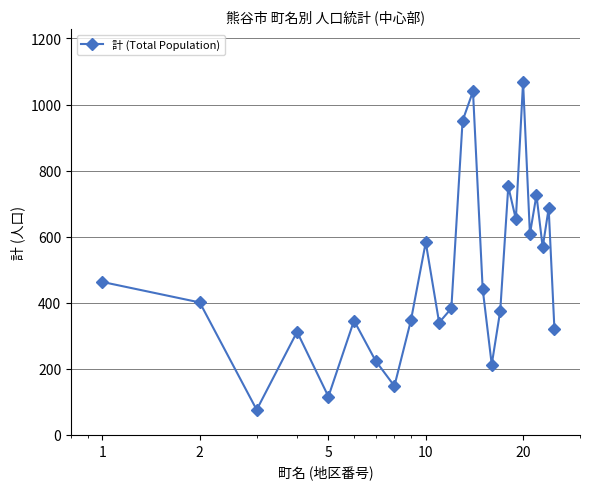

How many points are lower than both their immediate neighbors (excluding endpoints)?

8